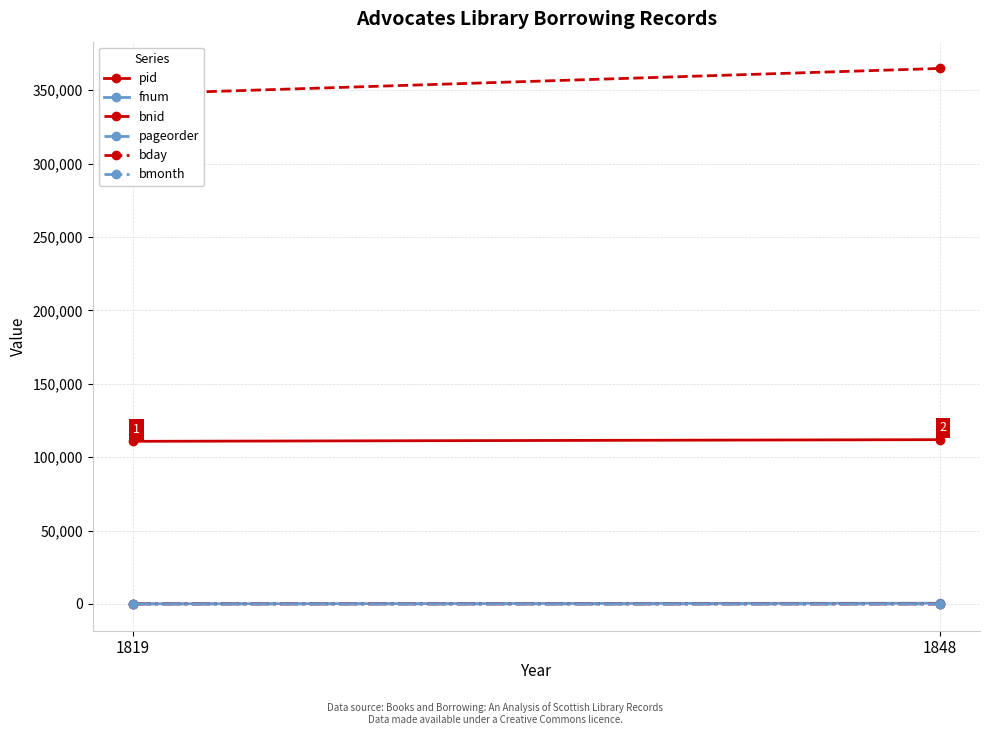

Count the number of categories in the chart.

2